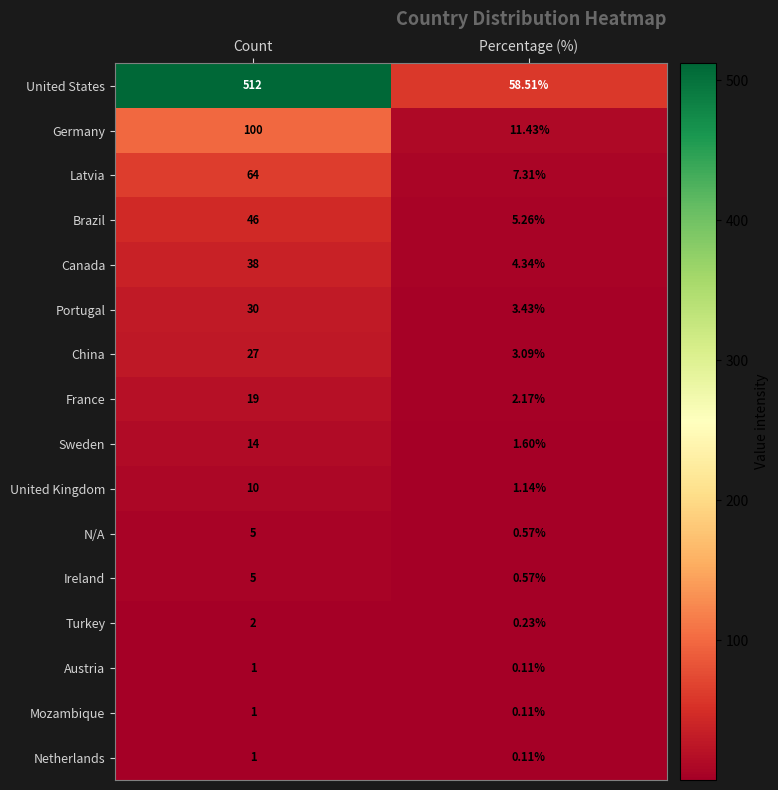

At which category is the sum across all series the highest?

Count